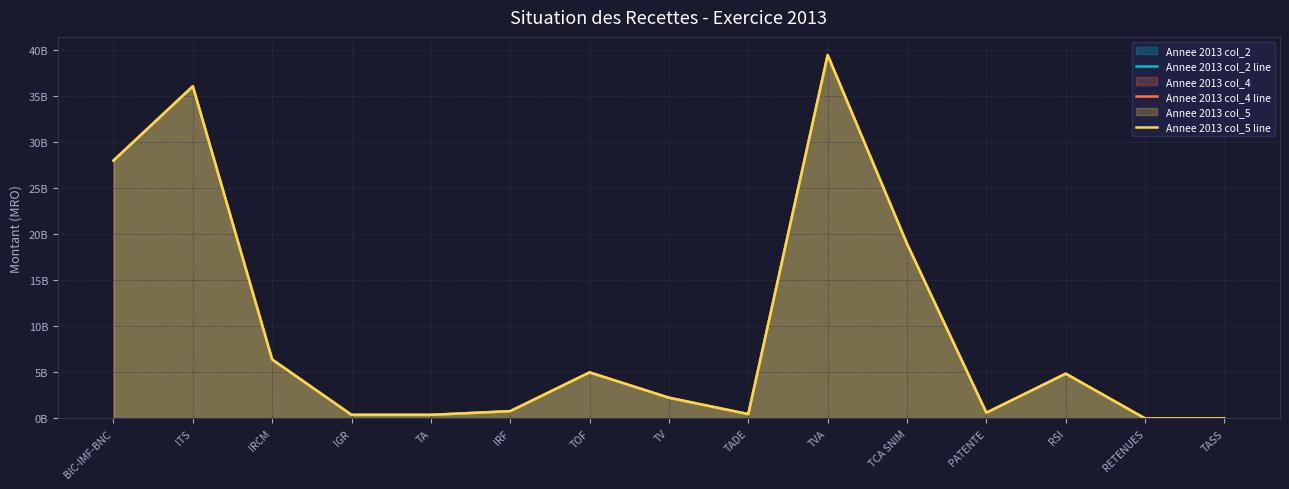

Which series changed the most between TADE and PATENTE?

Annee 2013 col_2 line